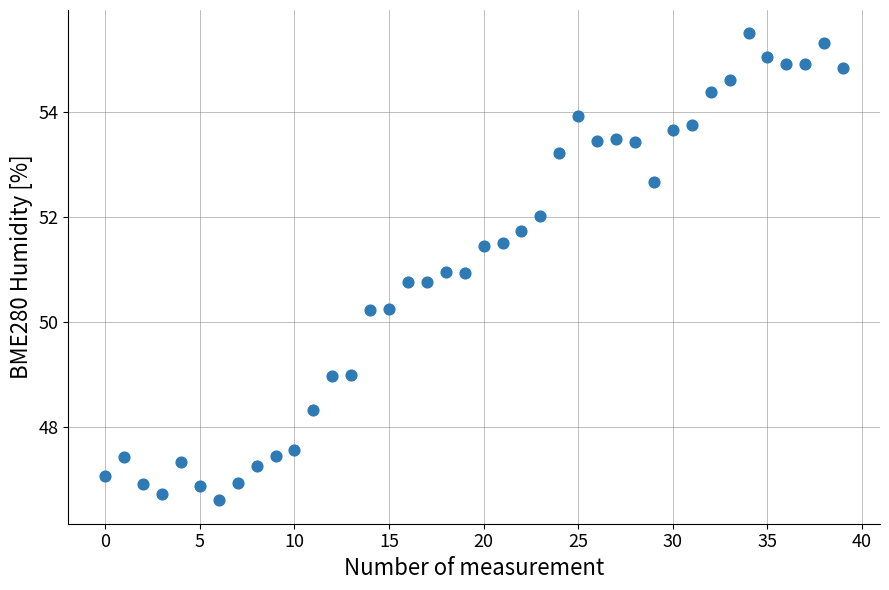

What is the range of Y values (max minus min)?

8.9